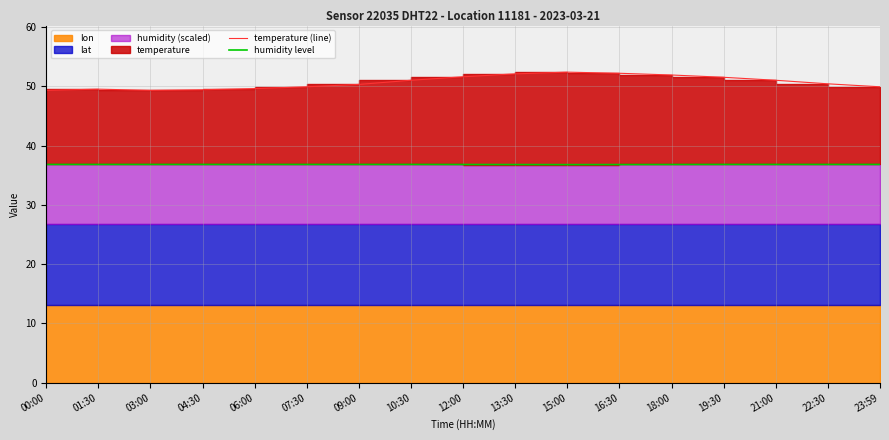

Reading right to left, extract all data points from this chart.

temperature (line): 23:59=49.9	22:30=50.4	21:00=51.0	19:30=51.5	18:00=51.9	16:30=52.2	15:00=52.4	13:30=52.1	12:00=51.6	10:30=51.0	09:00=50.3	07:30=49.9	06:00=49.6	04:30=49.4	03:00=49.3	01:30=49.5	00:00=49.3
humidity level: 23:59=36.8	22:30=36.8	21:00=36.8	19:30=36.8	18:00=36.8	16:30=36.8	15:00=36.8	13:30=36.8	12:00=36.8	10:30=36.8	09:00=36.8	07:30=36.8	06:00=36.8	04:30=36.8	03:00=36.8	01:30=36.8	00:00=36.8